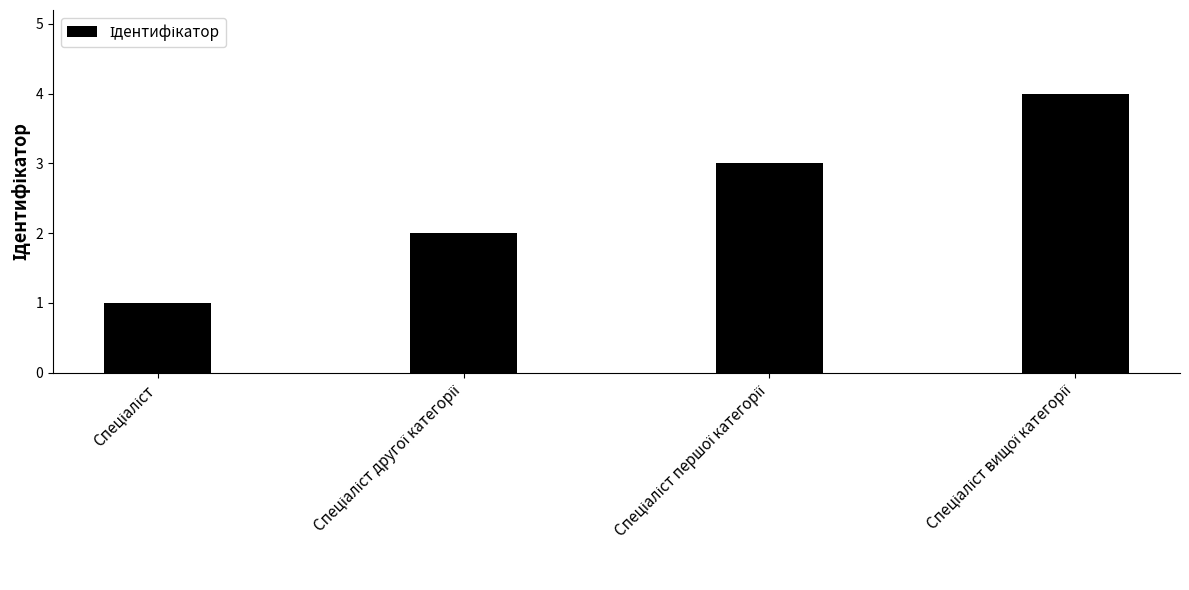

How many data points are less than 3?

2